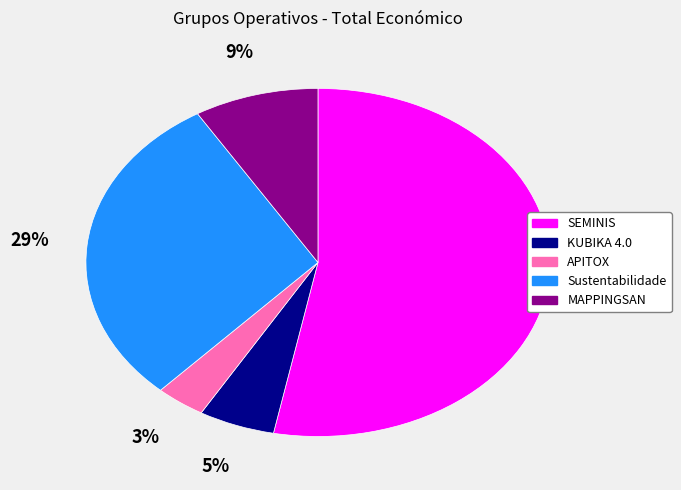

Is the sum of SEMINIS and MAPPINGSAN greater than half?

Yes